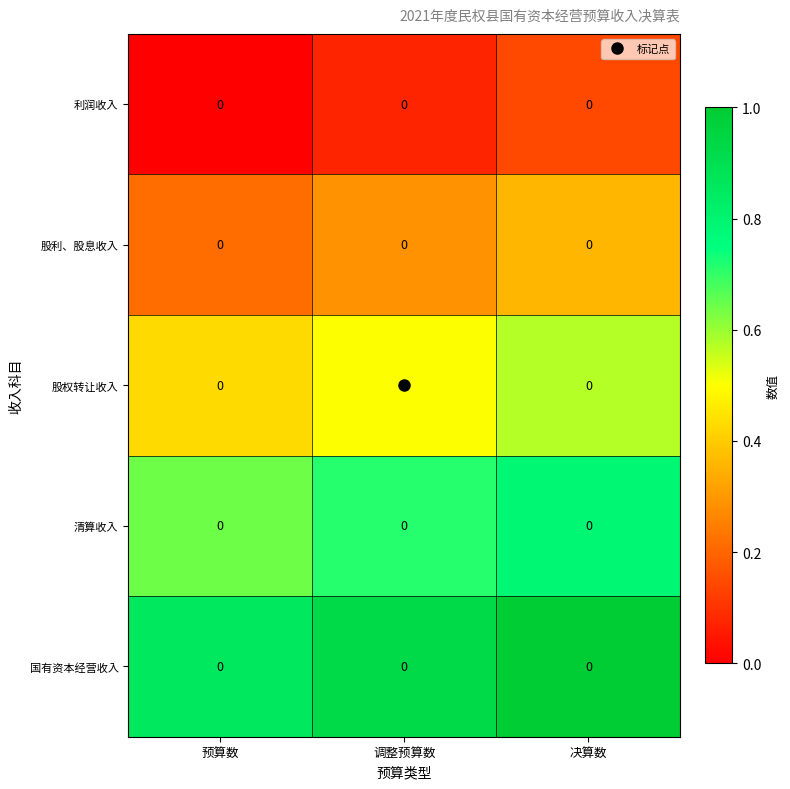

What is the minimum value for 股利、股息收入?

0.2